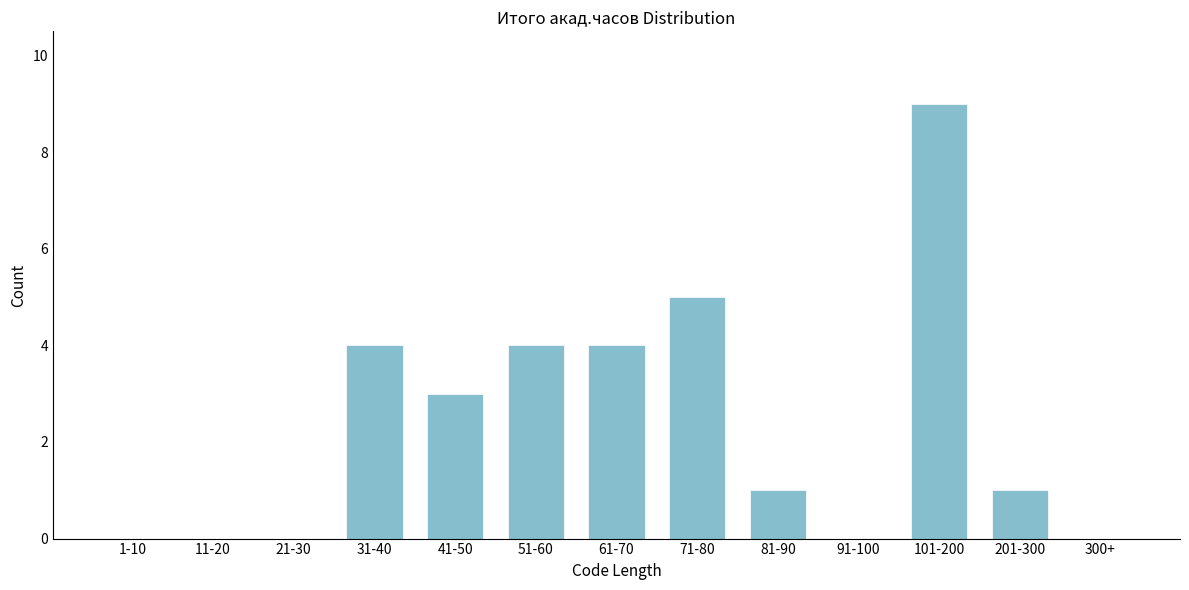

Reading left to right, extract all data points from this chart.

1-10=0	11-20=0	21-30=0	31-40=4	41-50=3	51-60=4	61-70=4	71-80=5	81-90=1	91-100=0	101-200=9	201-300=1	300+=0